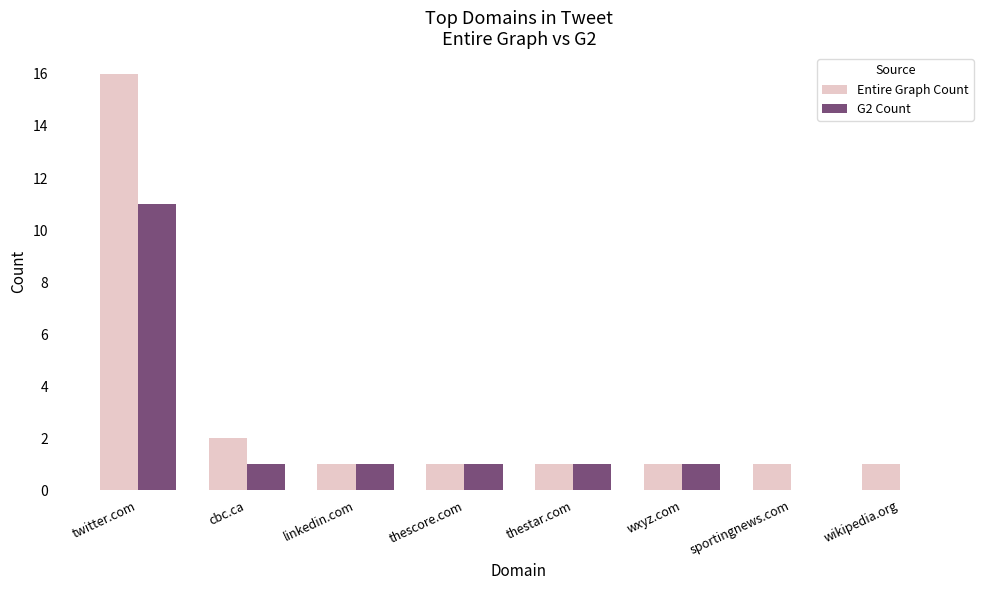

What is the sum of the Entire Graph Count values at twitter.com and cbc.ca?

18